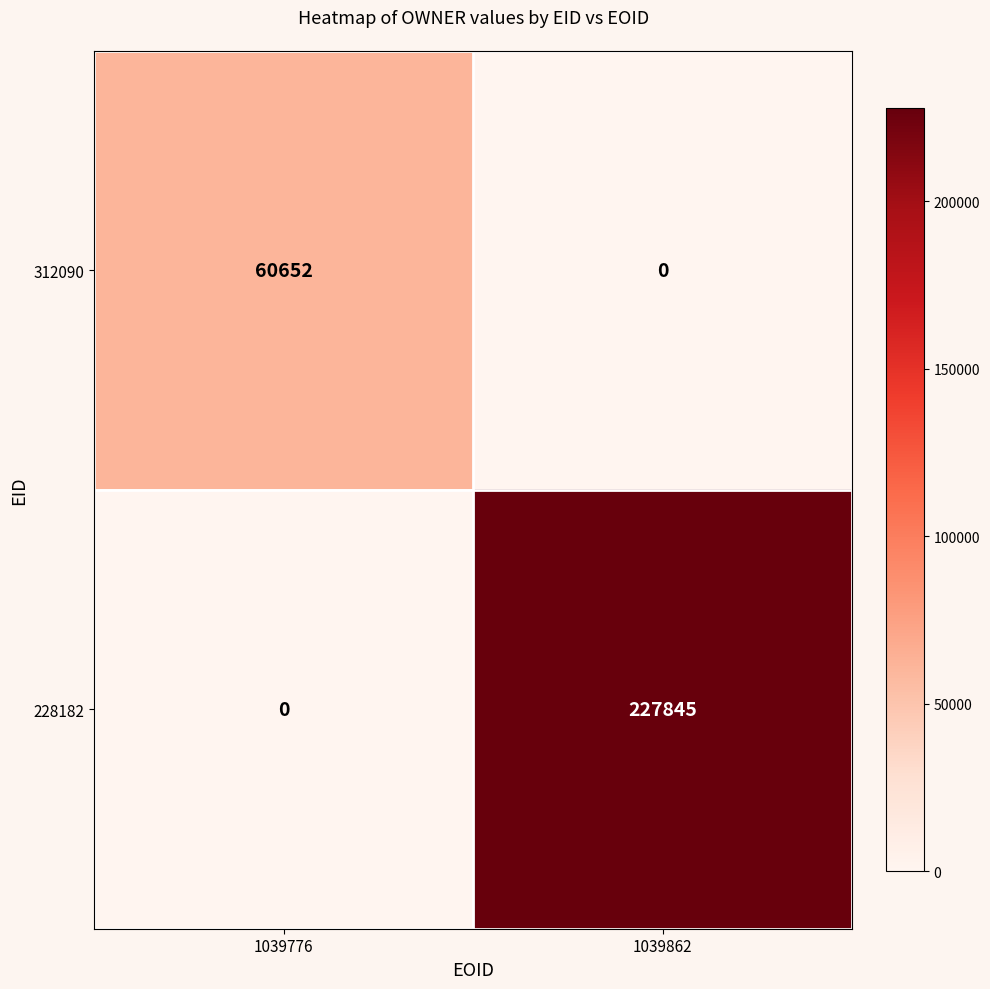

The 228182 series shows 0 at 1039776. True or false?

True